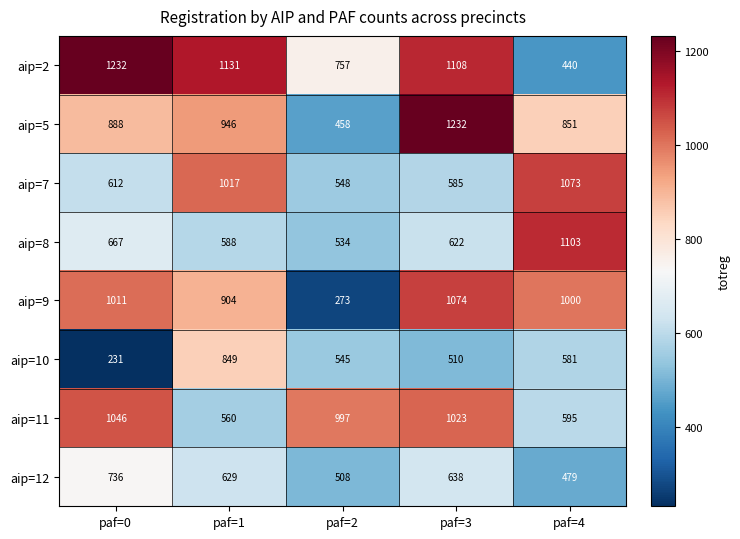

Which label corresponds to the smallest value in the chart?

paf=0